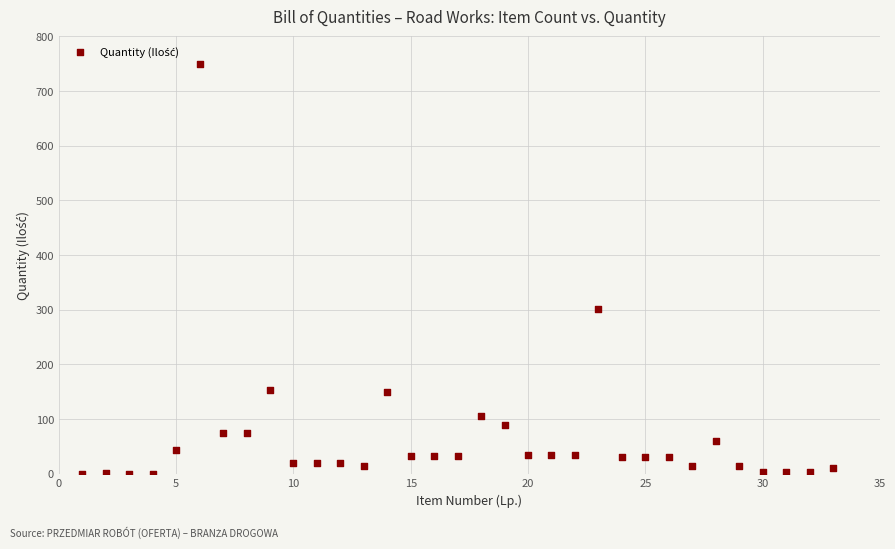

What is the range of X values (max minus min)?

32.0